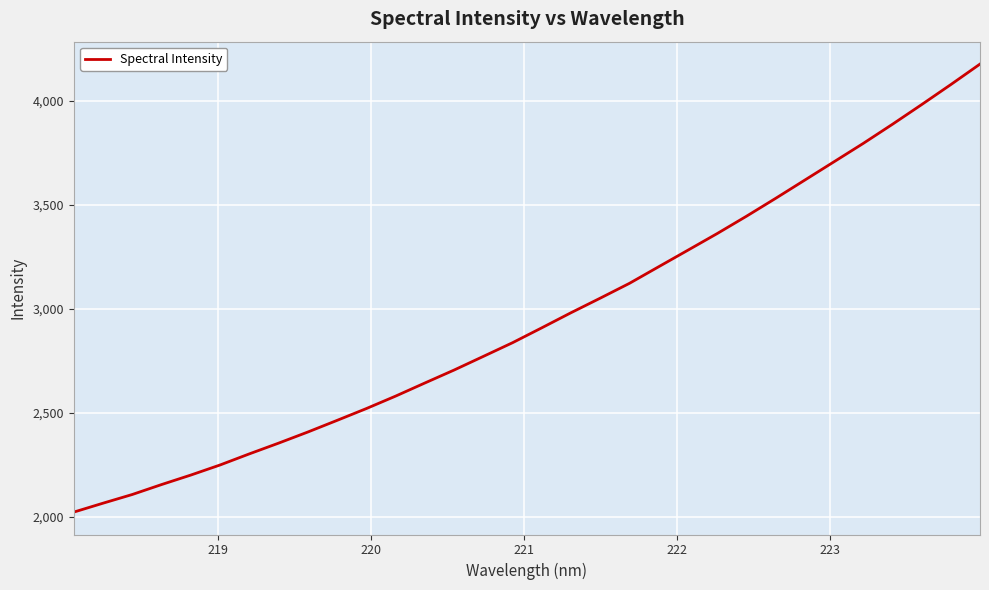

What is the minimum value shown in the chart?

2022.8